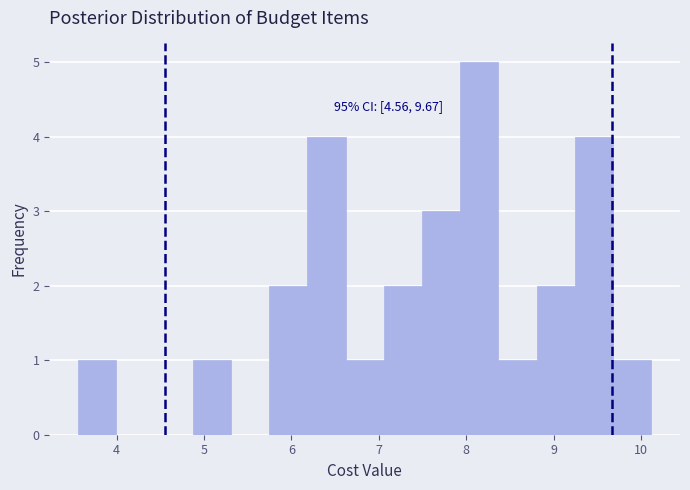

Over which range of the x-axis is the bar tallest?

7.9 to 8.4